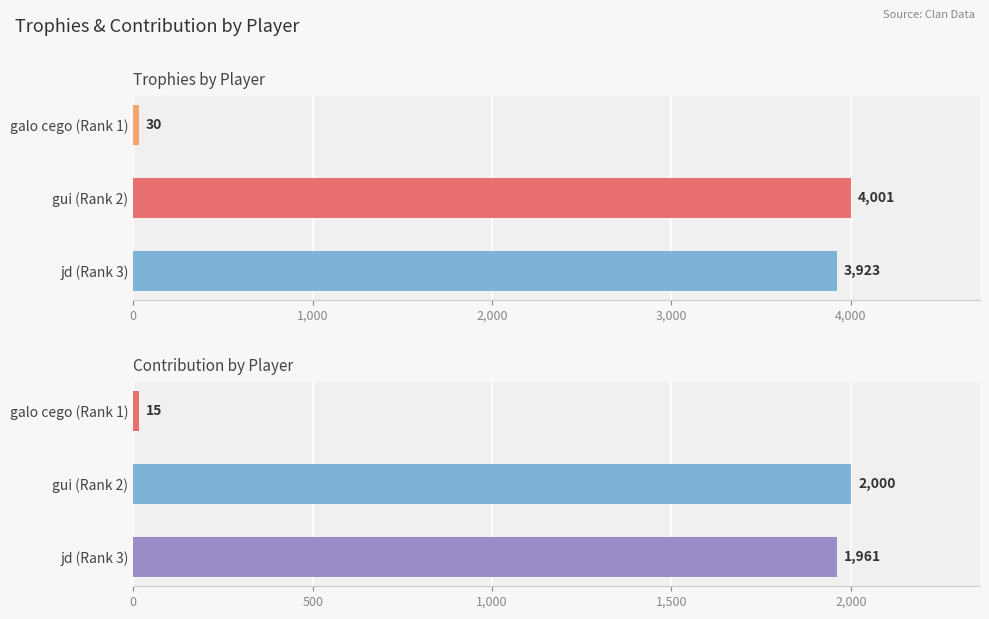

The value of Trophies at galo cego (Rank 1) is 30. True or false?

True